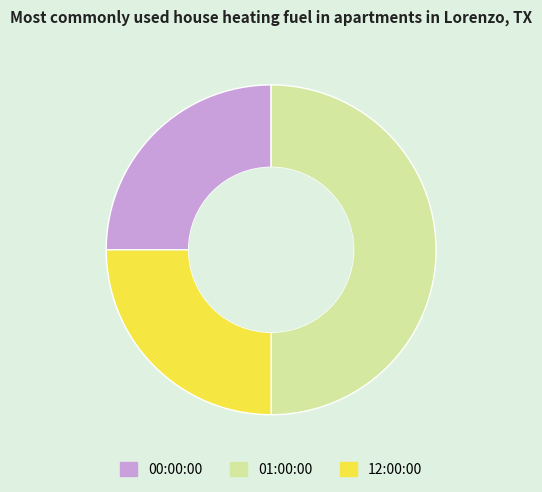

Combined, do 01:00:00 and 00:00:00 account for over 50%?

Yes